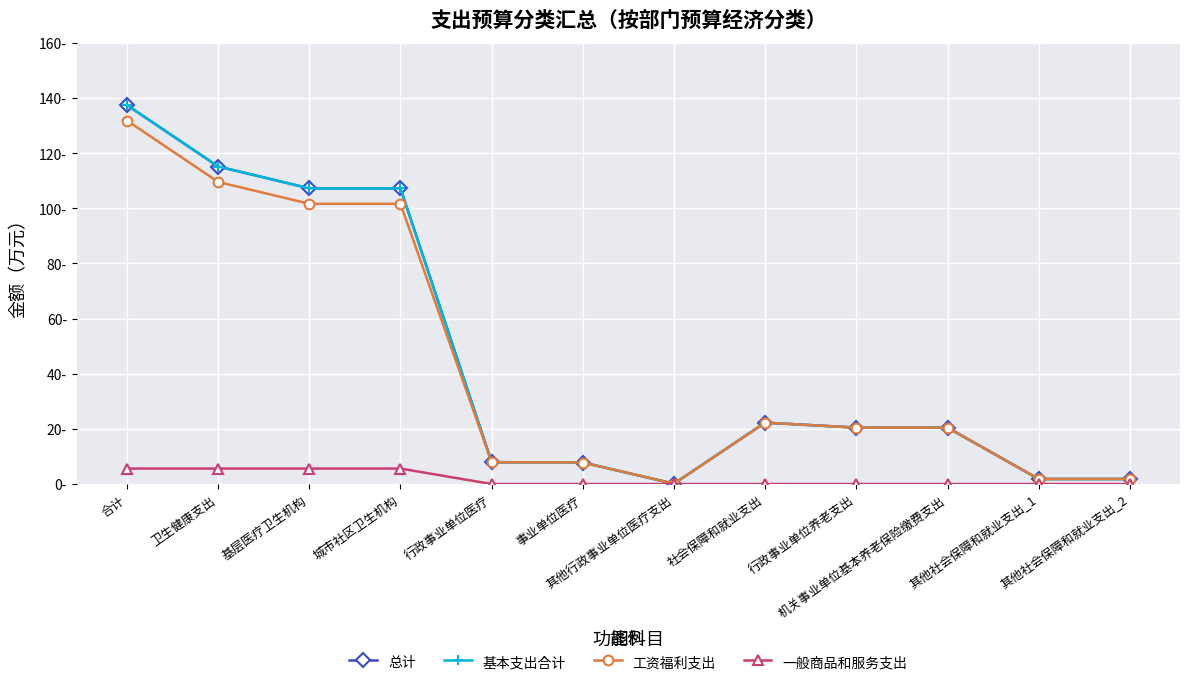

Rank the series by their maximum value, from lowest to highest.

一般商品和服务支出, 工资福利支出, 总计, 基本支出合计